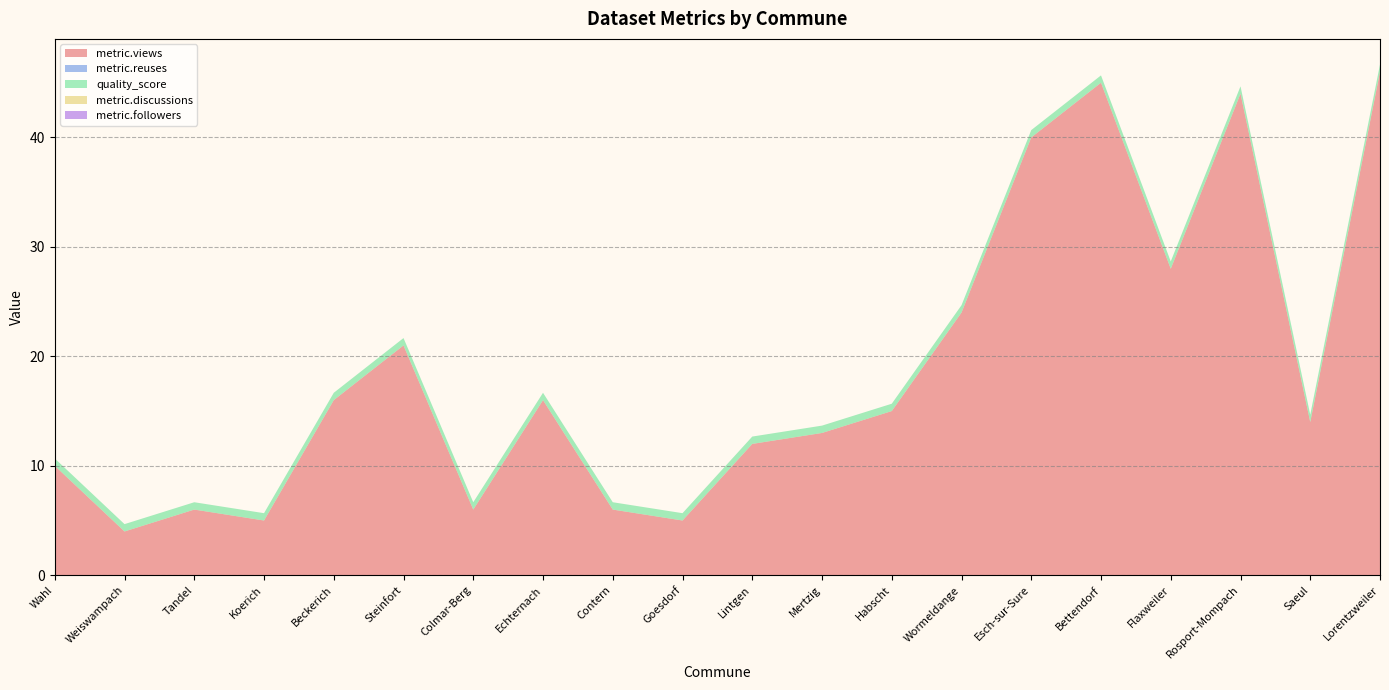

What is the greatest value displayed?

46.0